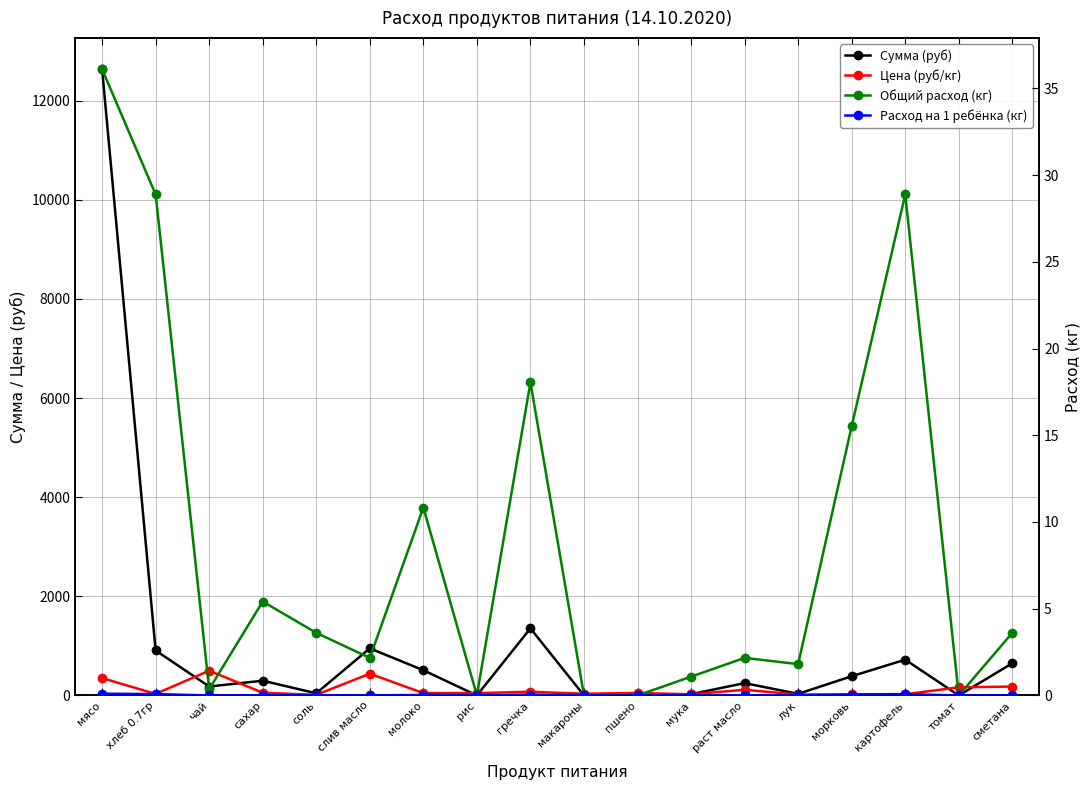

Which series has the largest total across all categories?

Сумма (руб)